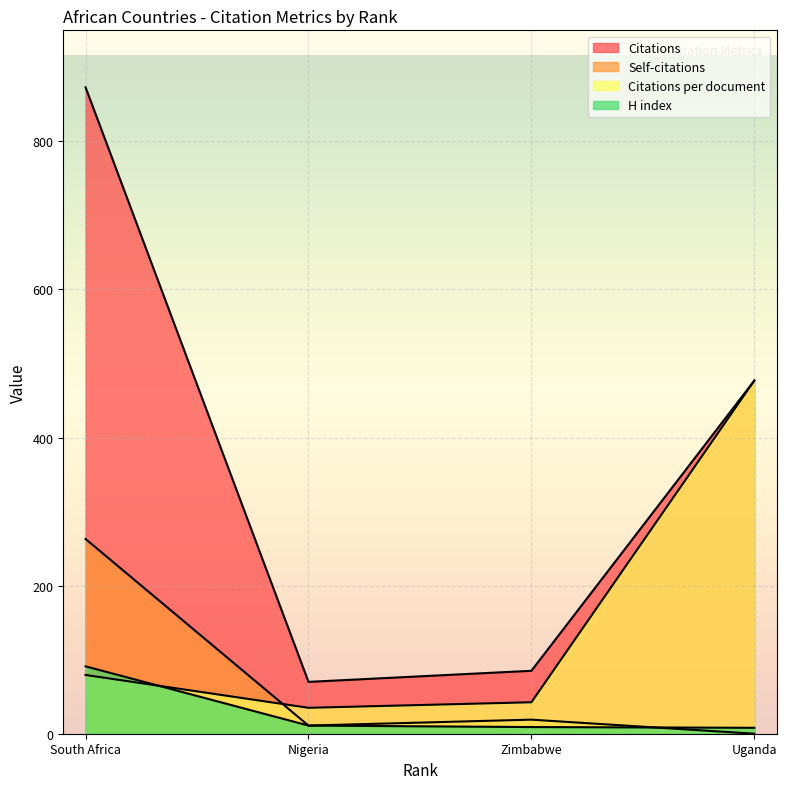

Which series has the largest total across all categories?

Citations